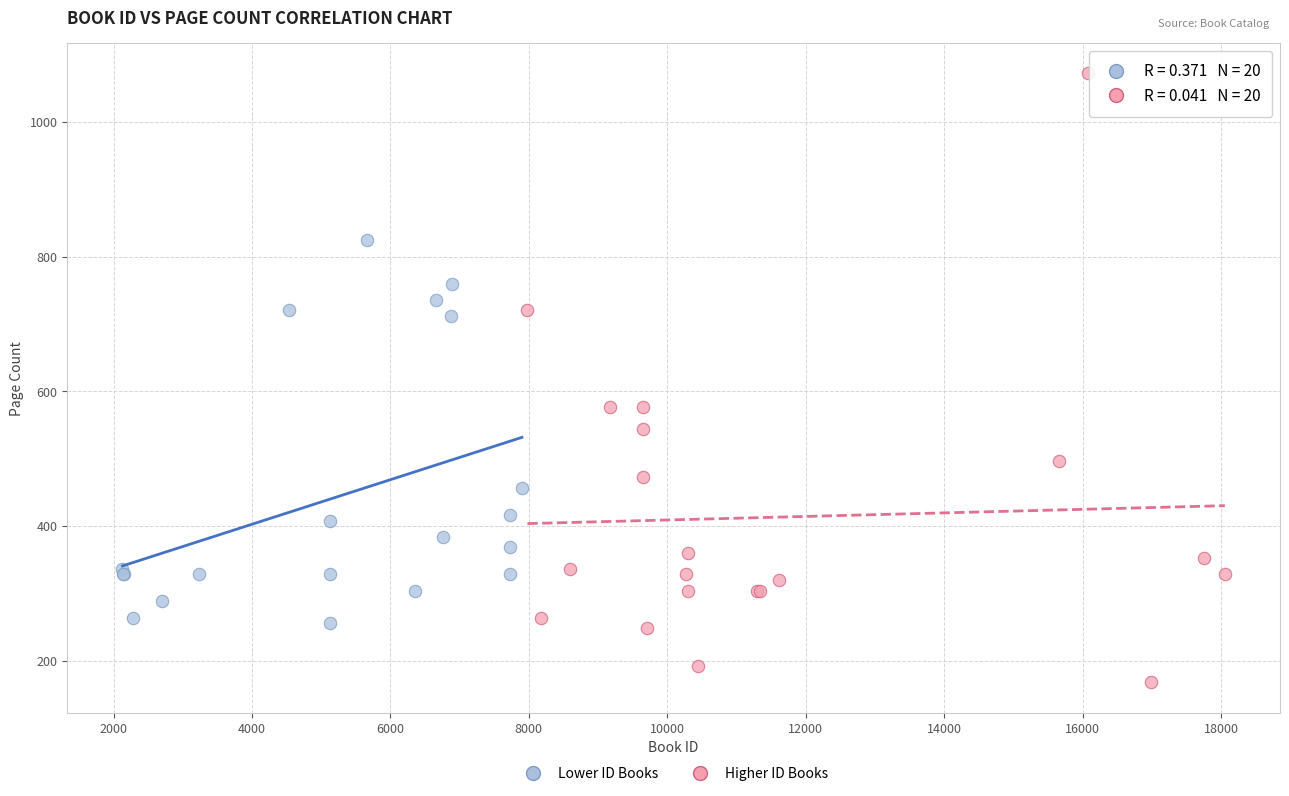

What are all the series names shown in the legend?

Lower ID Books, Higher ID Books